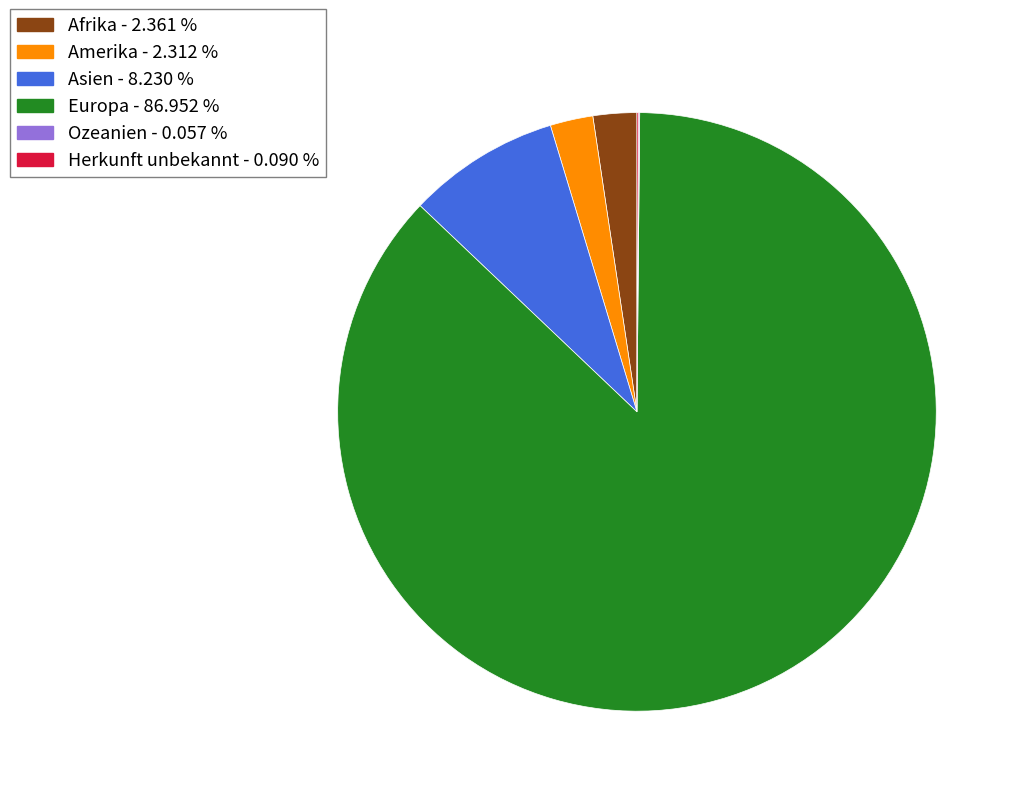

Does any single category account for the majority?

Yes